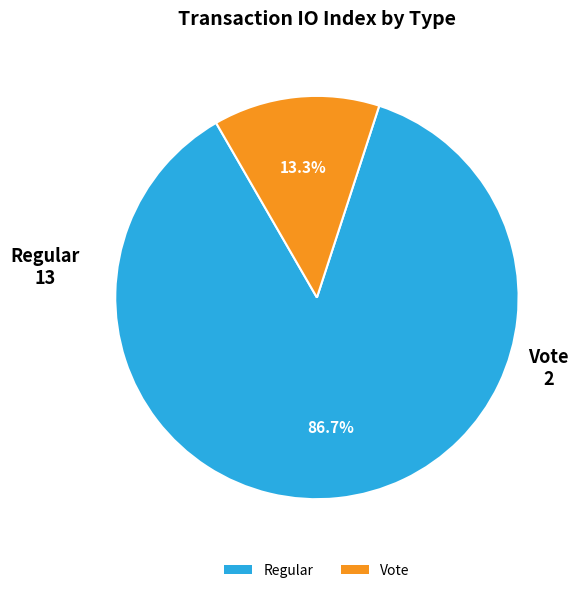

Which has a higher value, Regular or Vote?

Regular